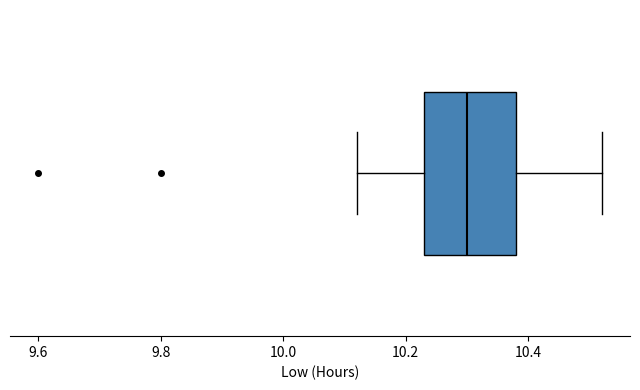

Where is the right edge of the box on the x-axis? The values are not printed on the chart, so give them approximately, as read against the axis.

10.38